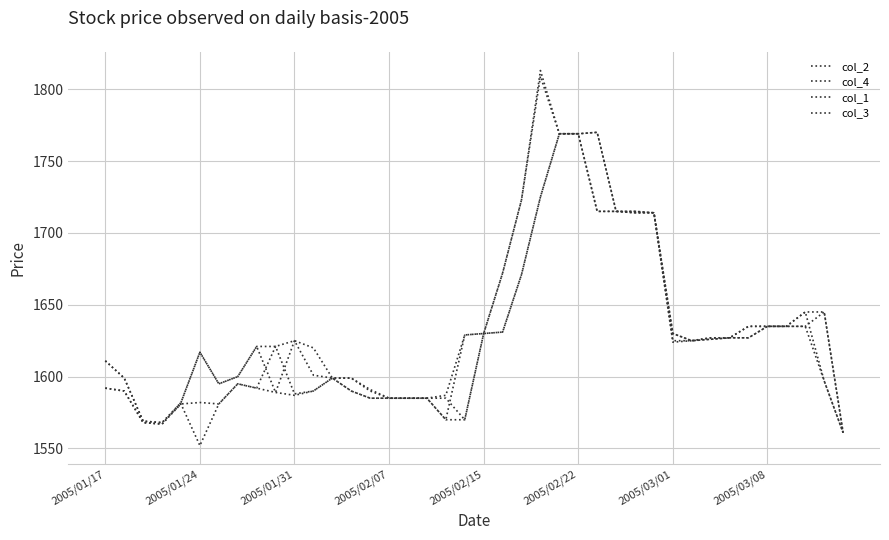

Which series has the largest total across all categories?

col_3